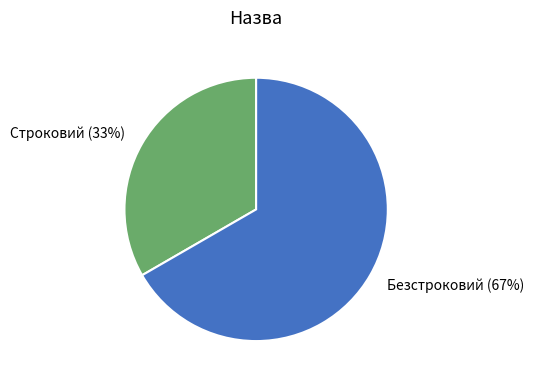

Between Безстроковий and Строковий, which is larger?

Безстроковий